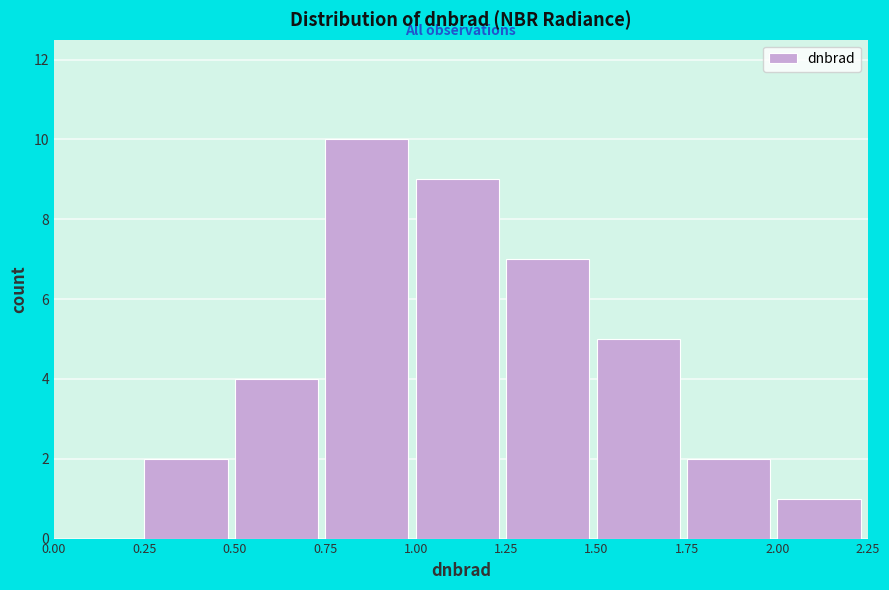

What is the height of the bar covering 0.25 to 0.50 on the x-axis? The values are not printed on the chart, so give them approximately, as read against the axis.

2